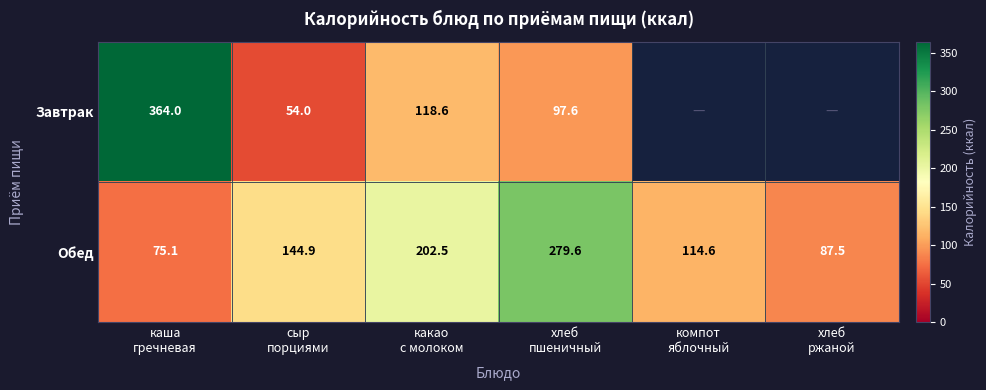

What is the highest value of the Обед series?

279.6